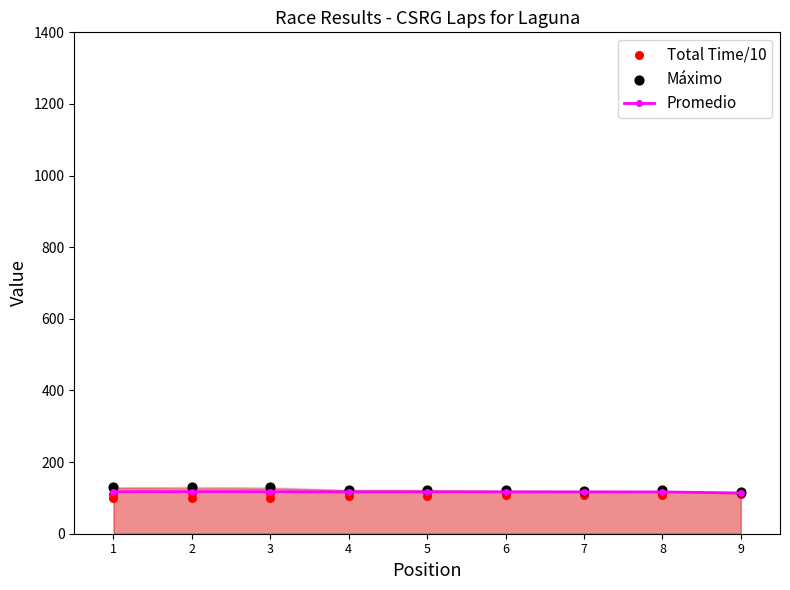

What is the total value across all series at 4?

357.5